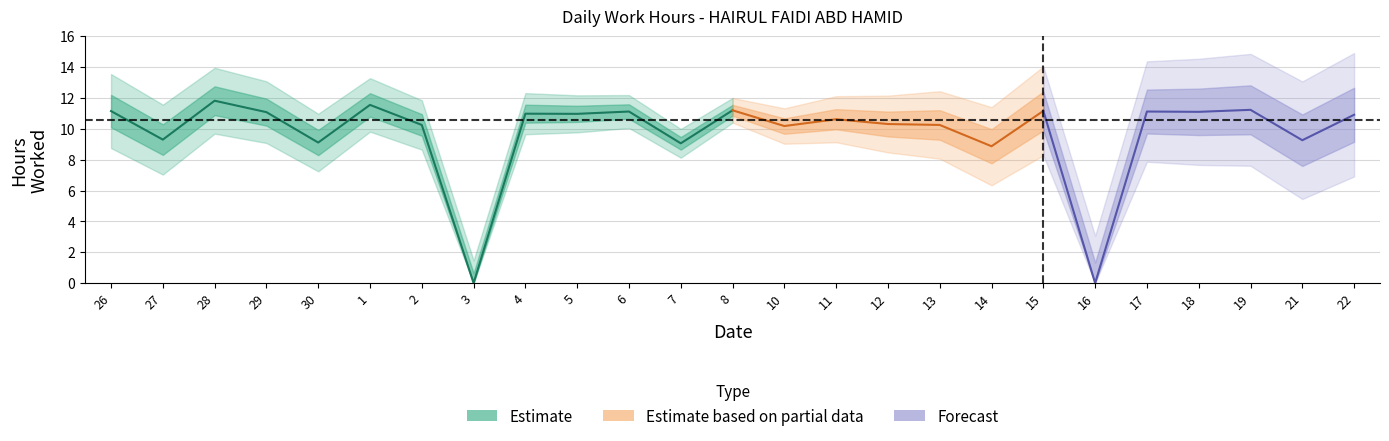

The value at 21 is 9.3. True or false?

True